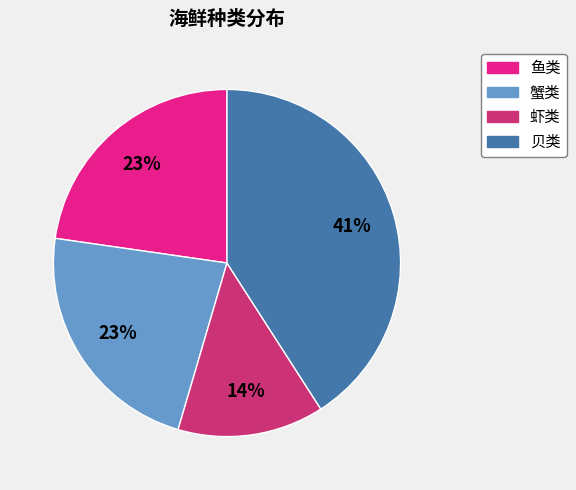

To the nearest percent, what is the average slice percentage?

25%